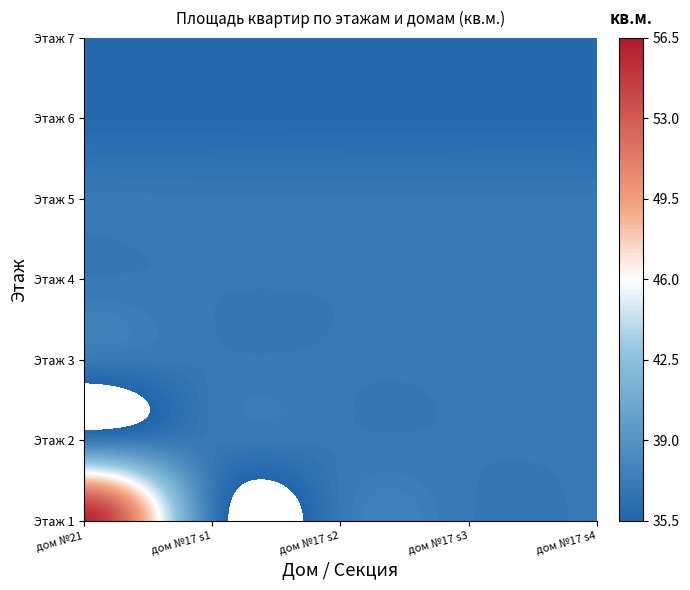

What is the difference between the maximum and second lowest values in the Секция 1 series?

19.7